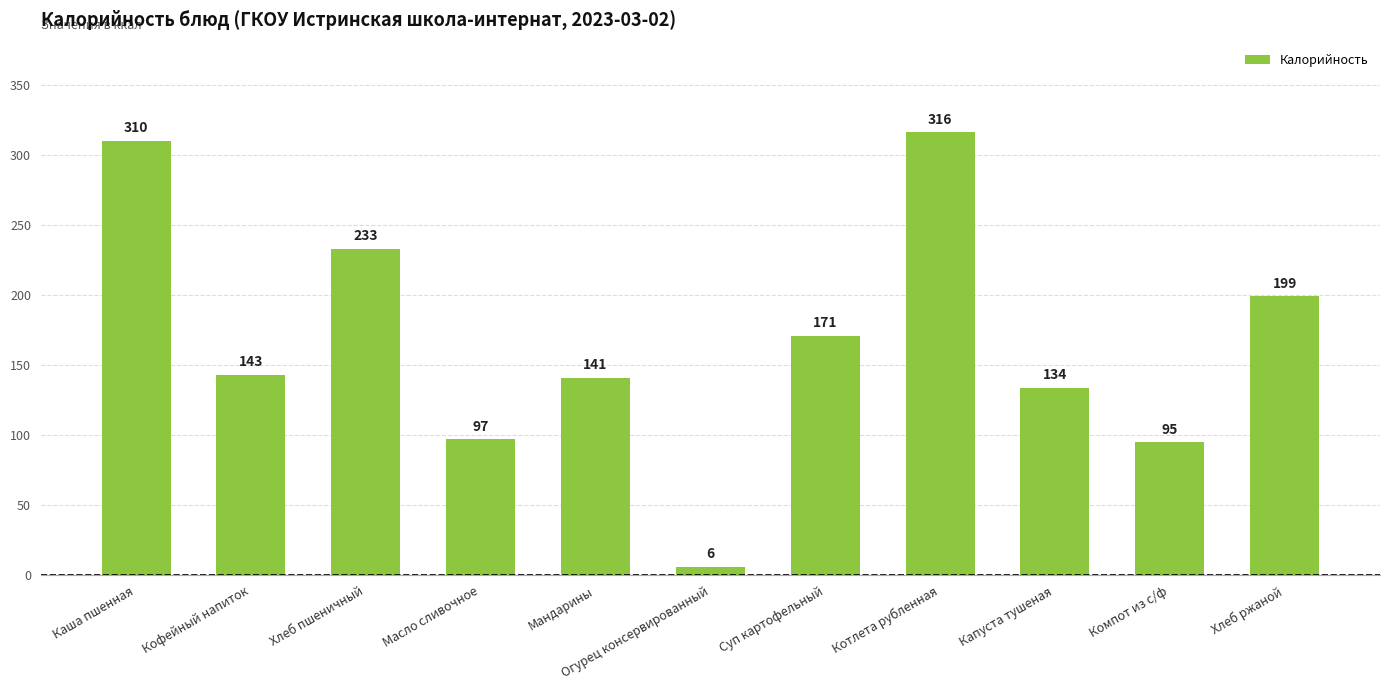

What is the sum of all values?

1845